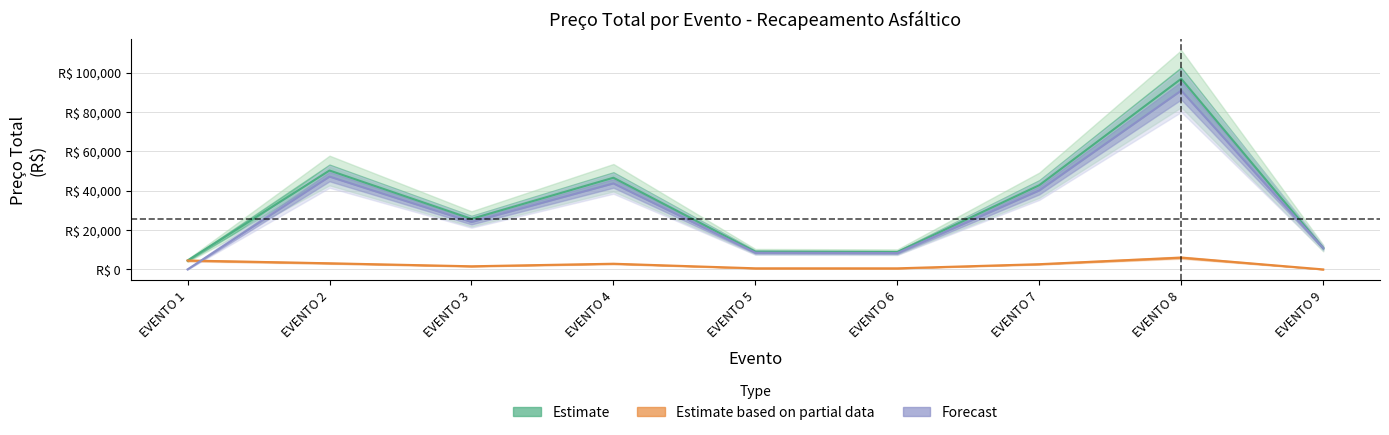

At which label does Estimate first exceed 25653?

EVENTO 2